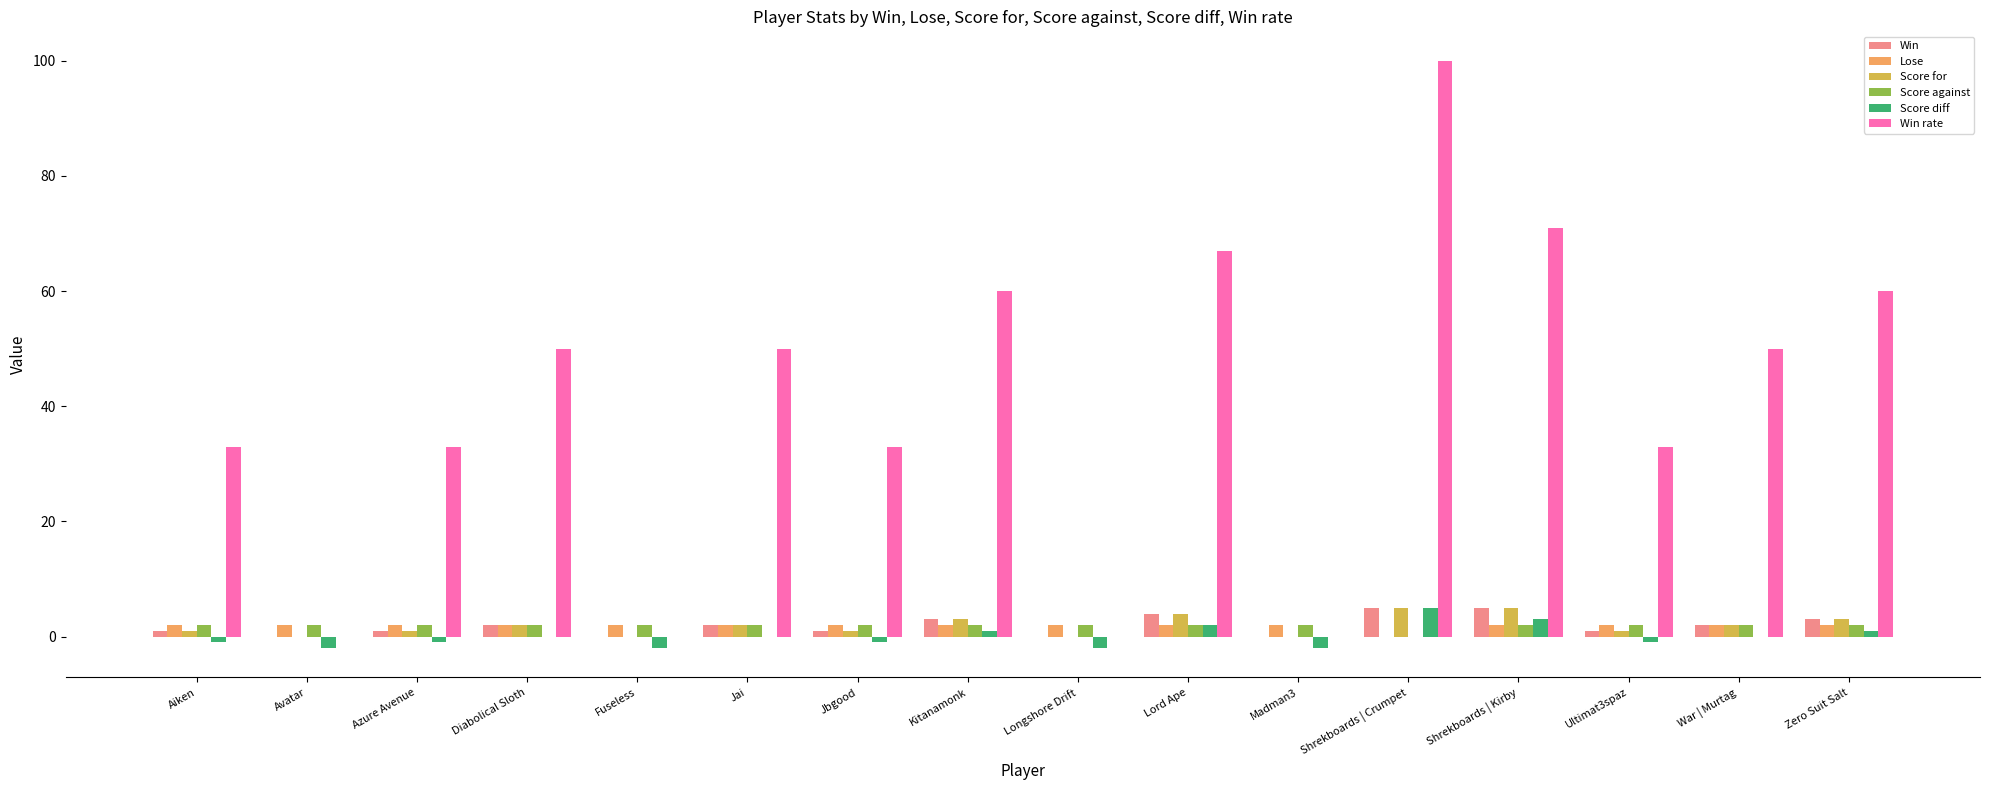

Which series changed the most between Fuseless and Ultimat3spaz?

Win rate